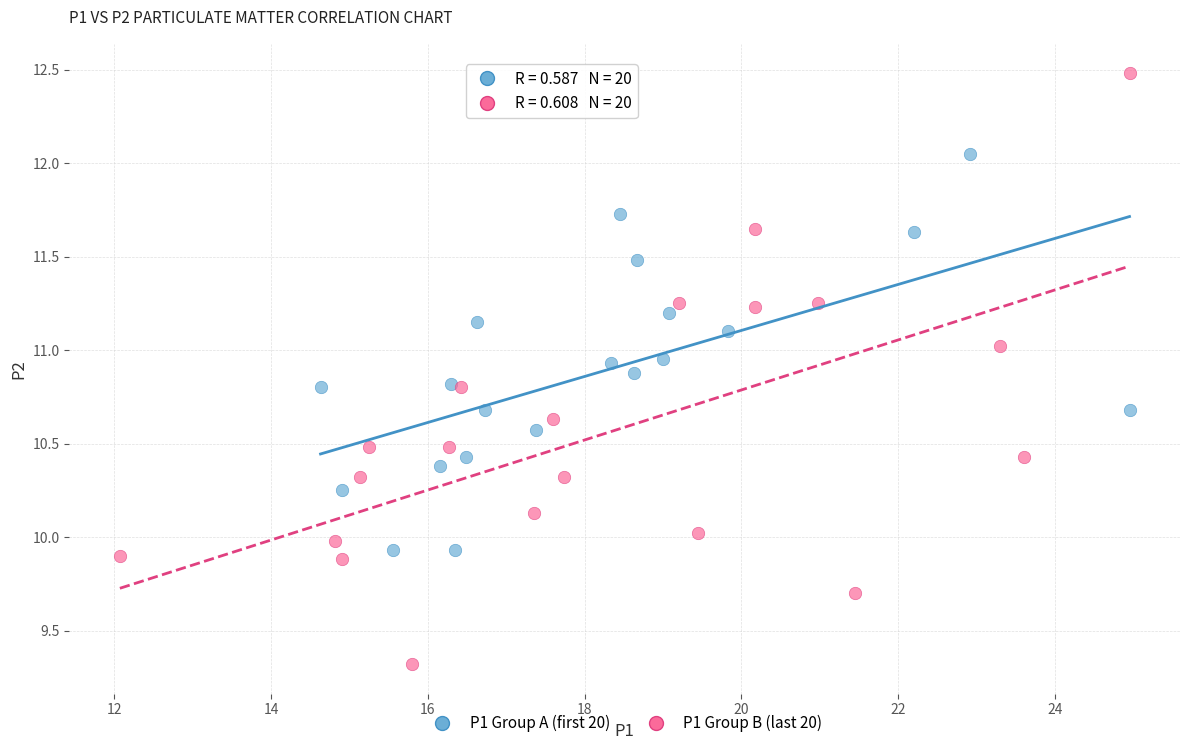

Which series has the widest spread of Y values?

P1 Group B (last 20)